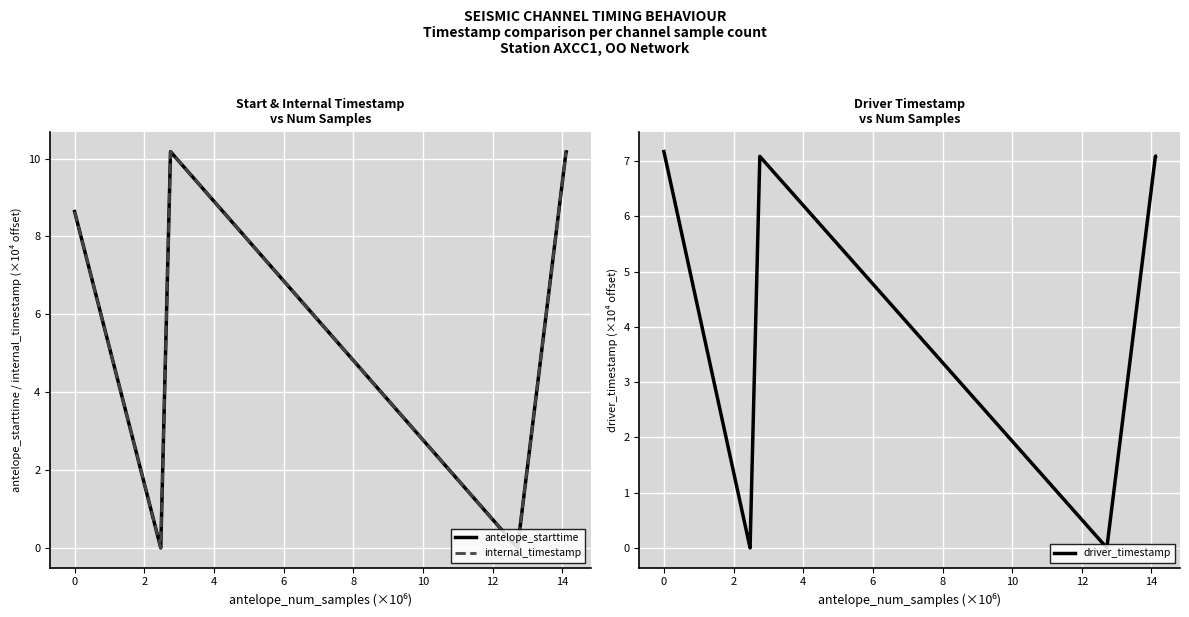

What is the maximum value for driver_timestamp?

7.2